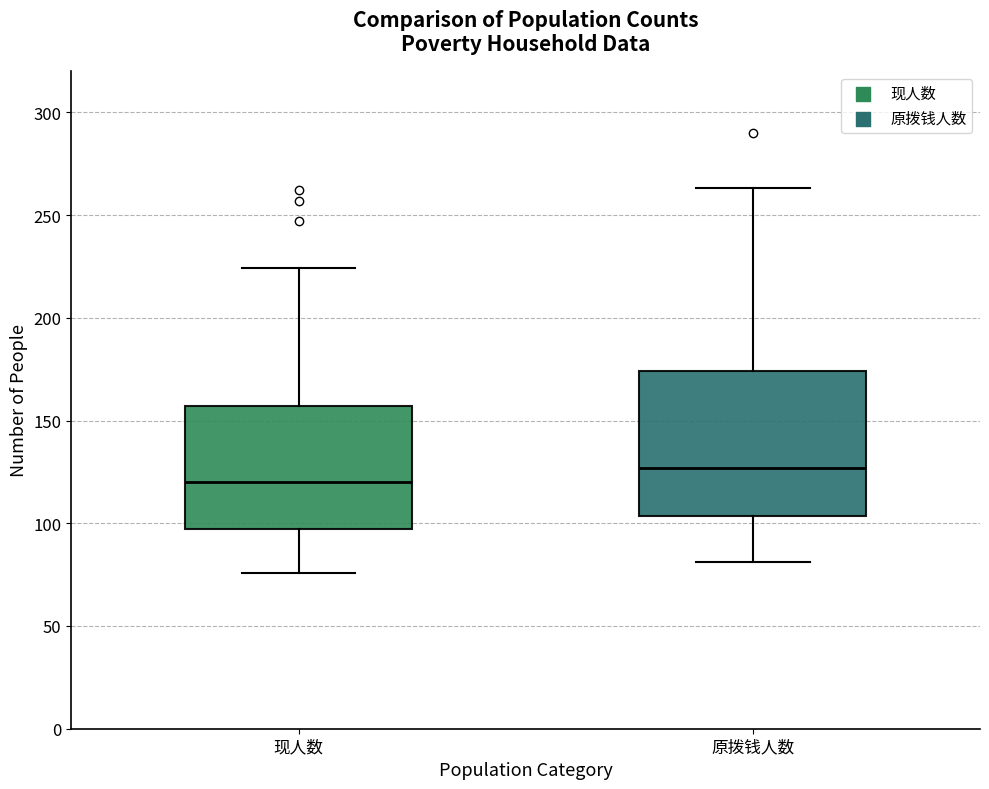

Which box is the tallest, from its lower edge to its upper edge?

原拨钱人数